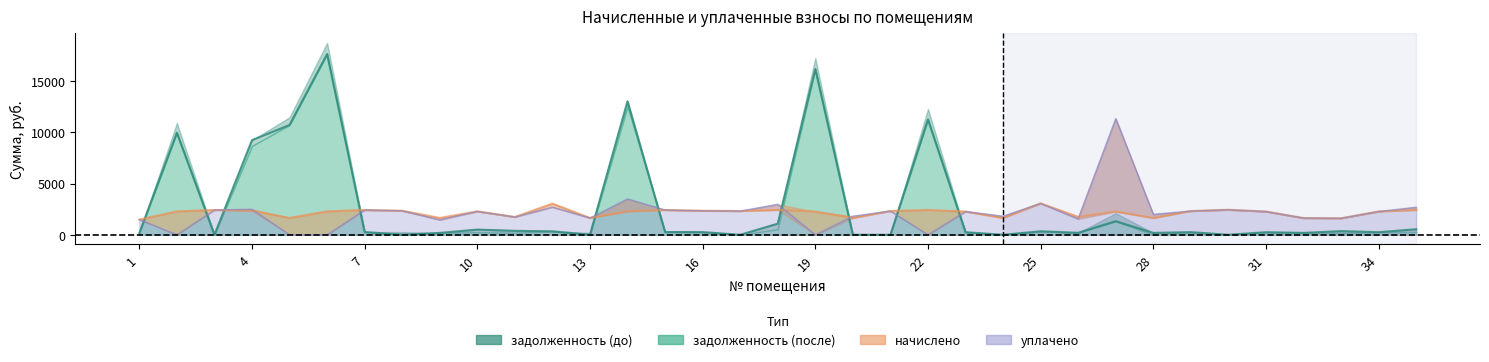

At which category does the chart reach its peak across all series?

6